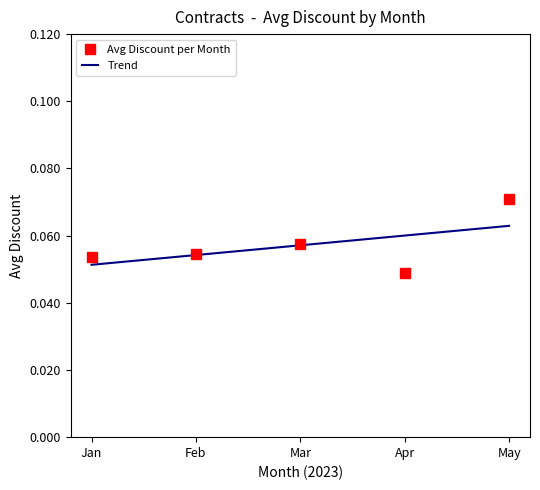

In Avg Discount per Month, how many points are higher than both neighbors (excluding endpoints)?

1